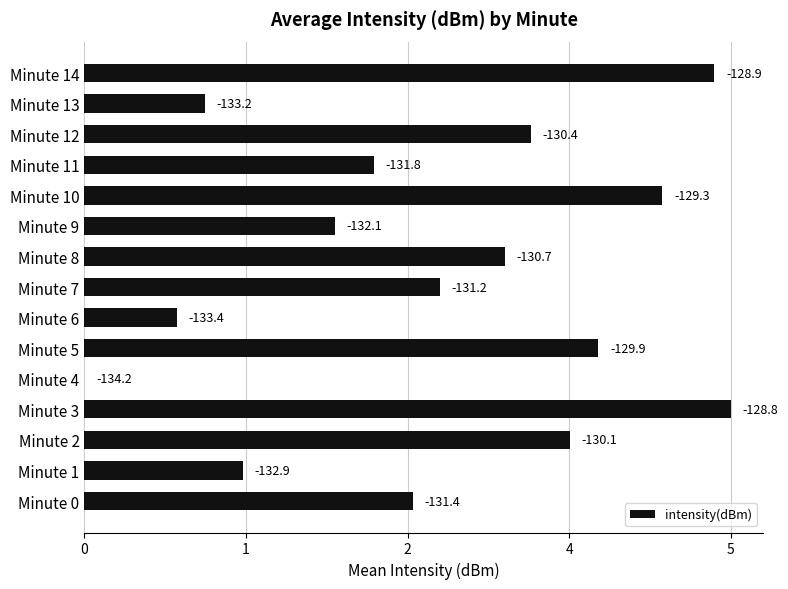

Are the bars horizontal?

Yes